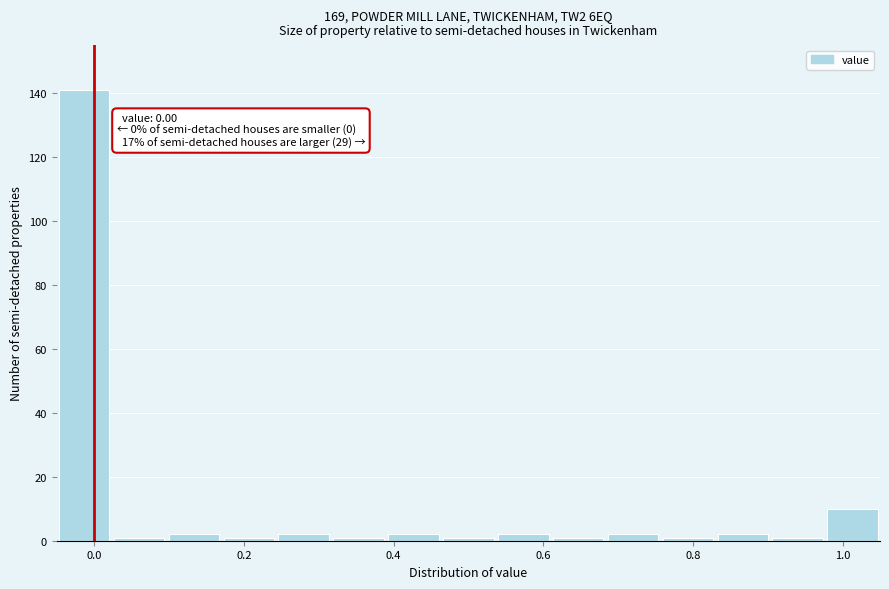

Read against the x-axis, roughly where is the centre of the tallest bar?

-0.02